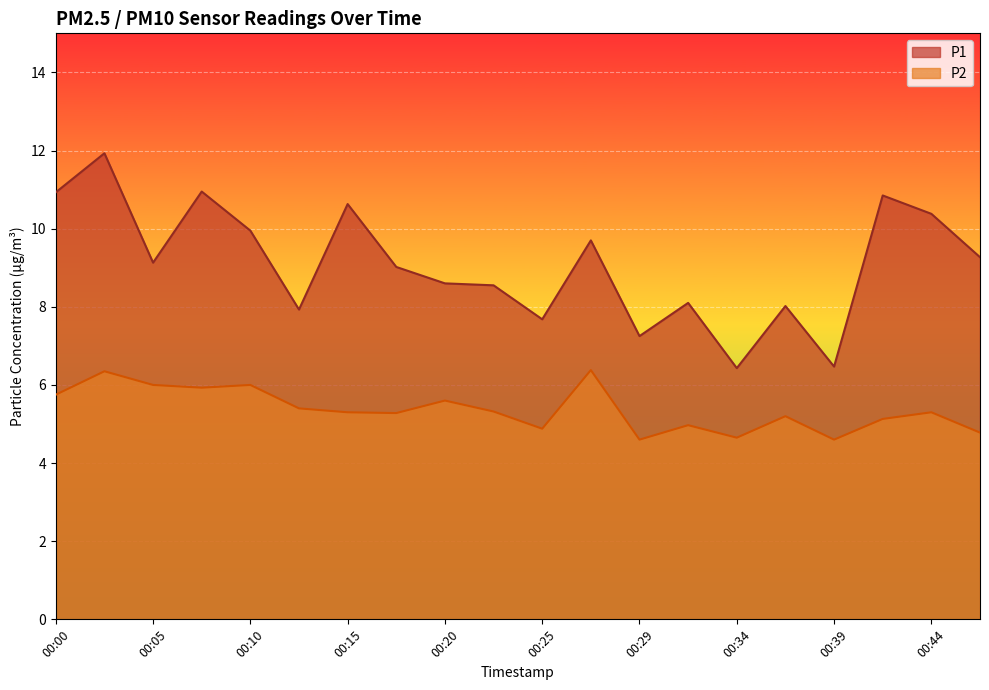

Reading left to right, extract all data points from this chart.

P1: 10.9	11.9	9.1	10.9	9.9	7.9	10.6	9.0	8.6	8.6	7.7	9.7	7.2	8.1	6.4	8.0	6.5	10.8	10.4	9.3
P2: 5.8	6.3	6.0	5.9	6.0	5.4	5.3	5.3	5.6	5.3	4.9	6.4	4.6	5.0	4.7	5.2	4.6	5.1	5.3	4.8